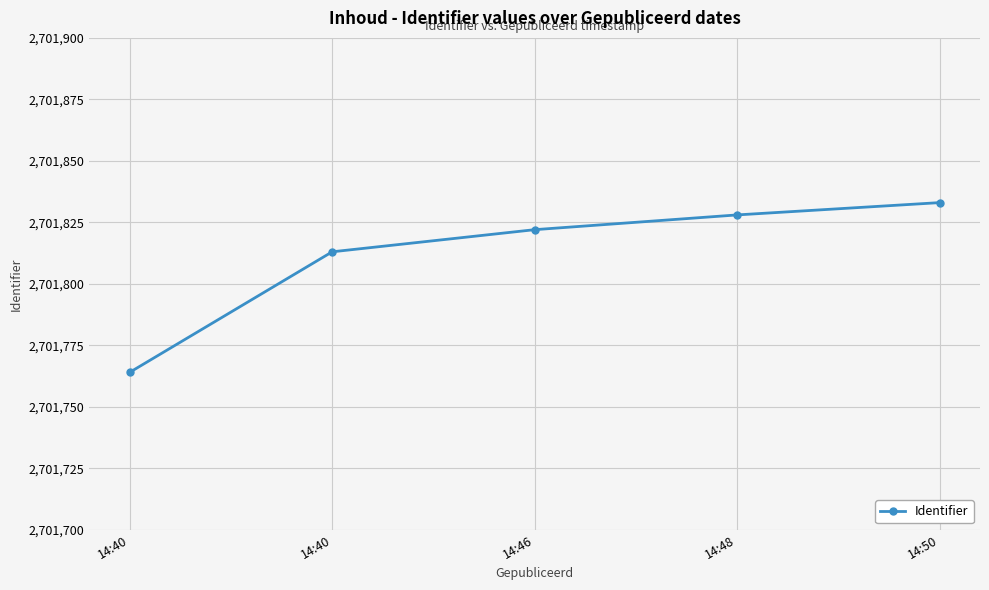

How many lines are shown in the chart?

1